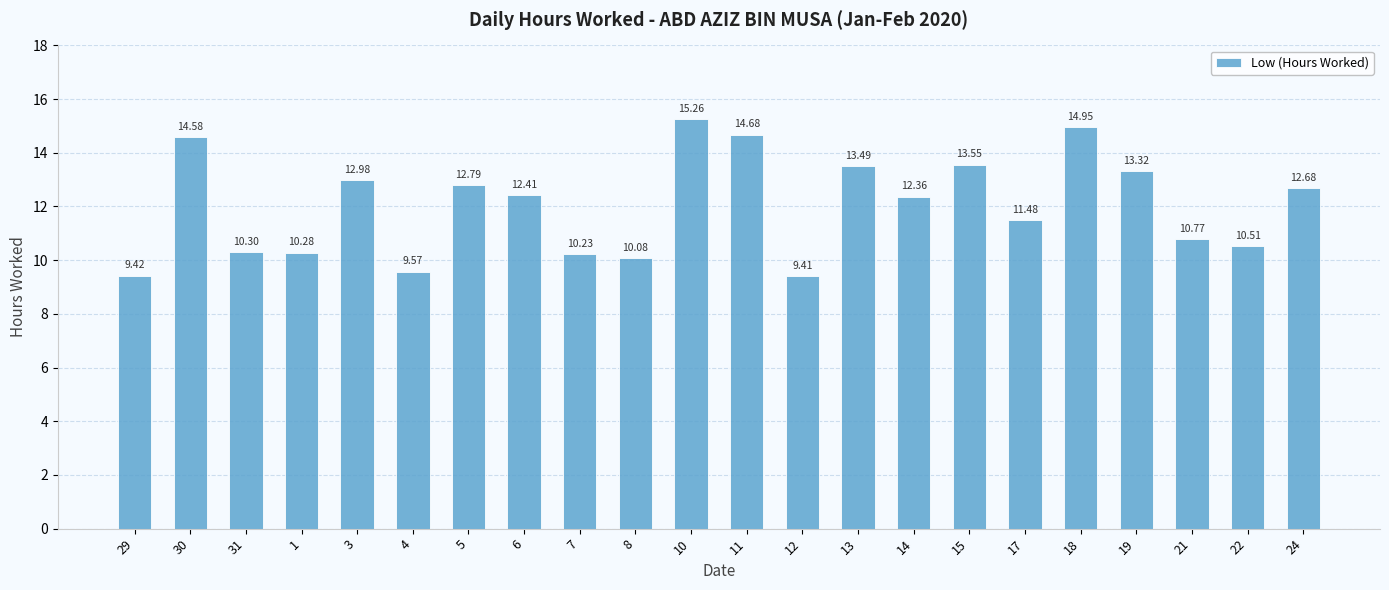

Count the number of values greater than 12.

12